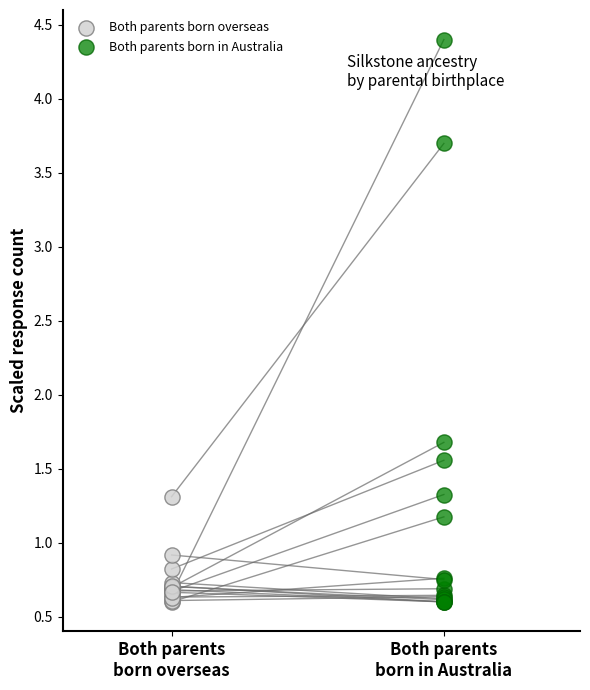

Which series contains the highest Y value?

Both parents born in Australia